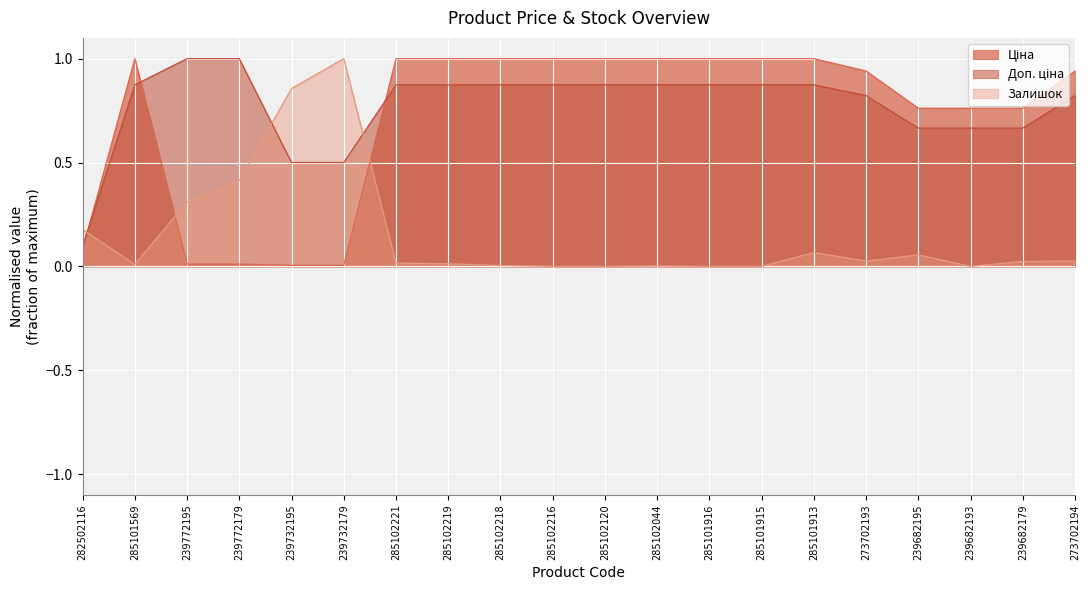

How many lines are shown in the chart?

3